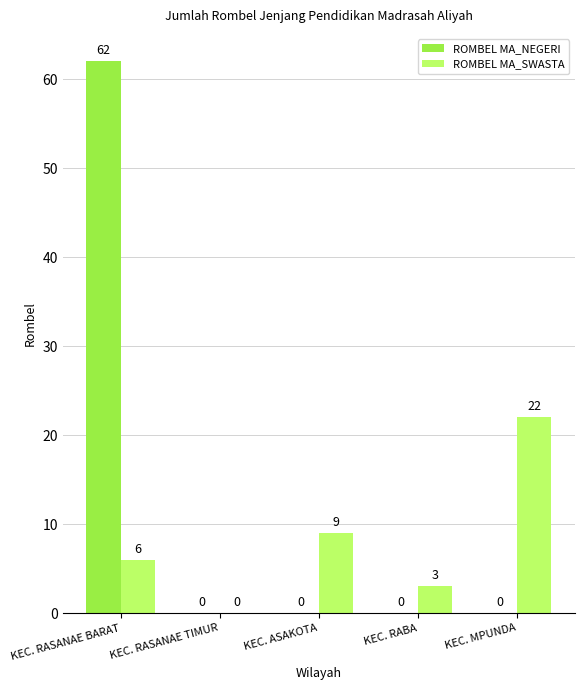

At which label does ROMBEL MA_SWASTA reach its peak?

KEC. MPUNDA